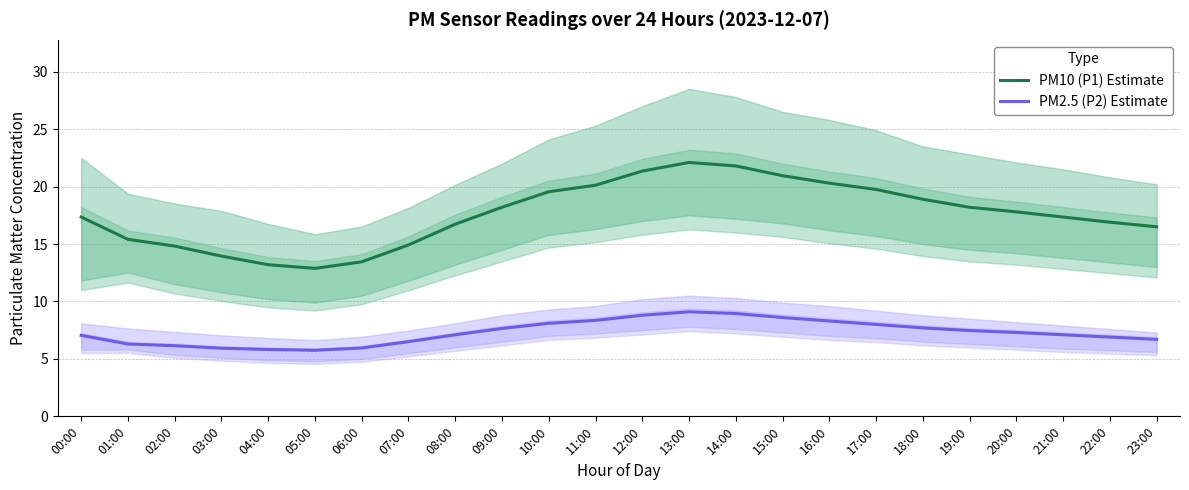

At which category does PM2.5 (P2) Estimate reach its first local valley?

05:00